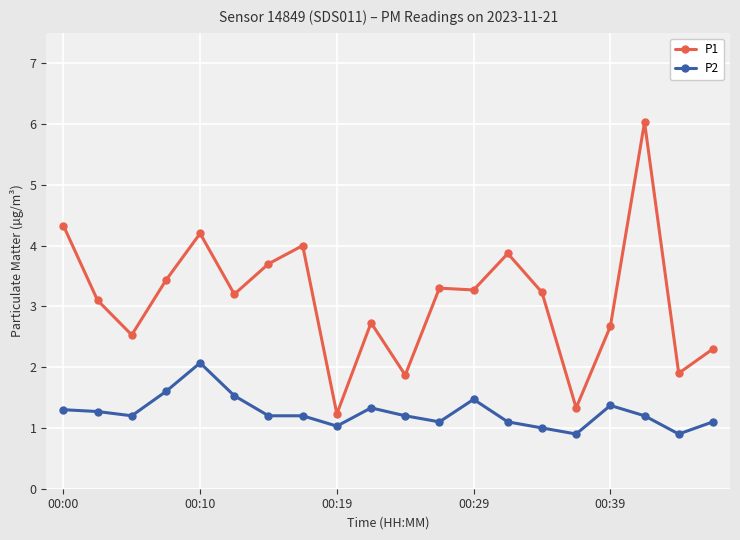

Which series has the largest total across all categories?

P1